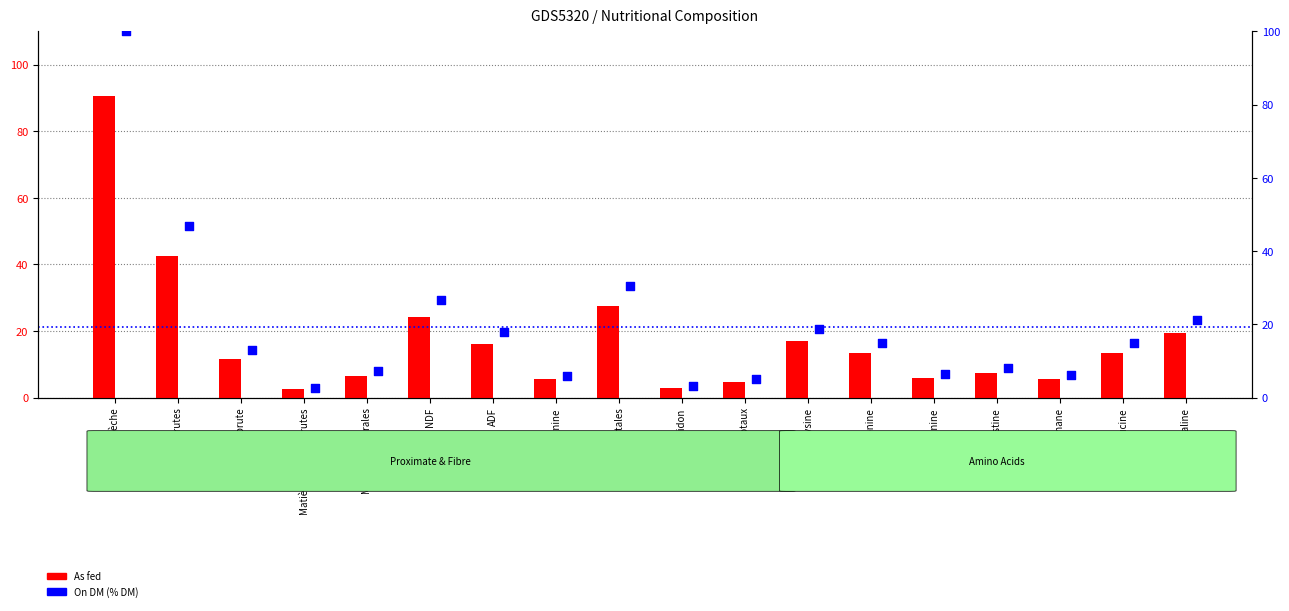

Which series contains the highest Y value?

On DM